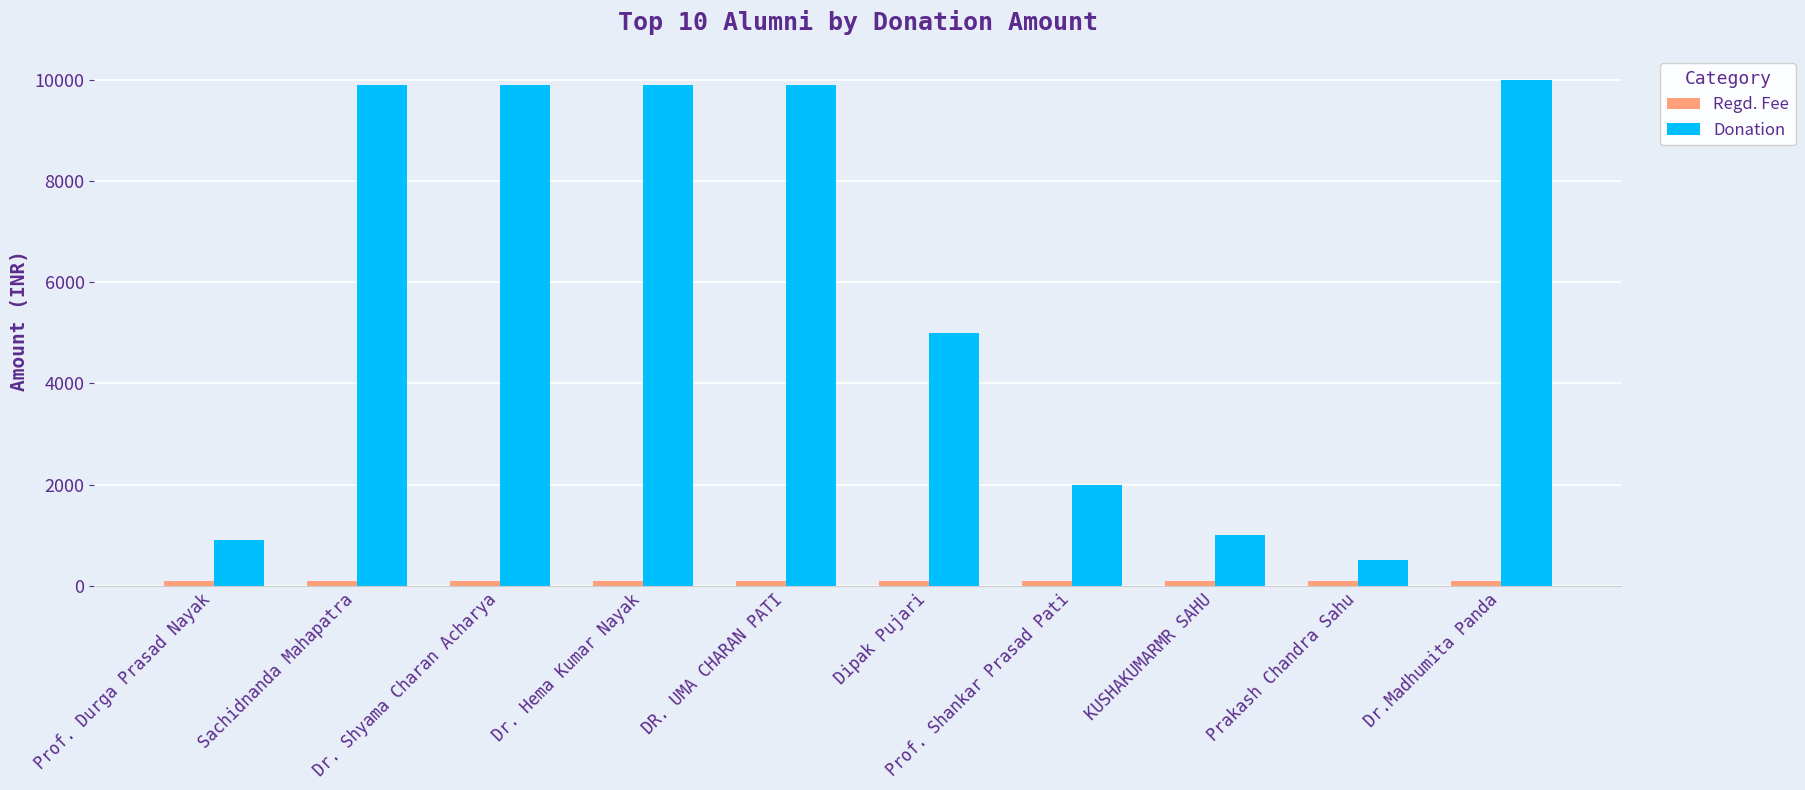

What is the spread (max minus min) of values at KUSHAKUMARMR SAHU?

900